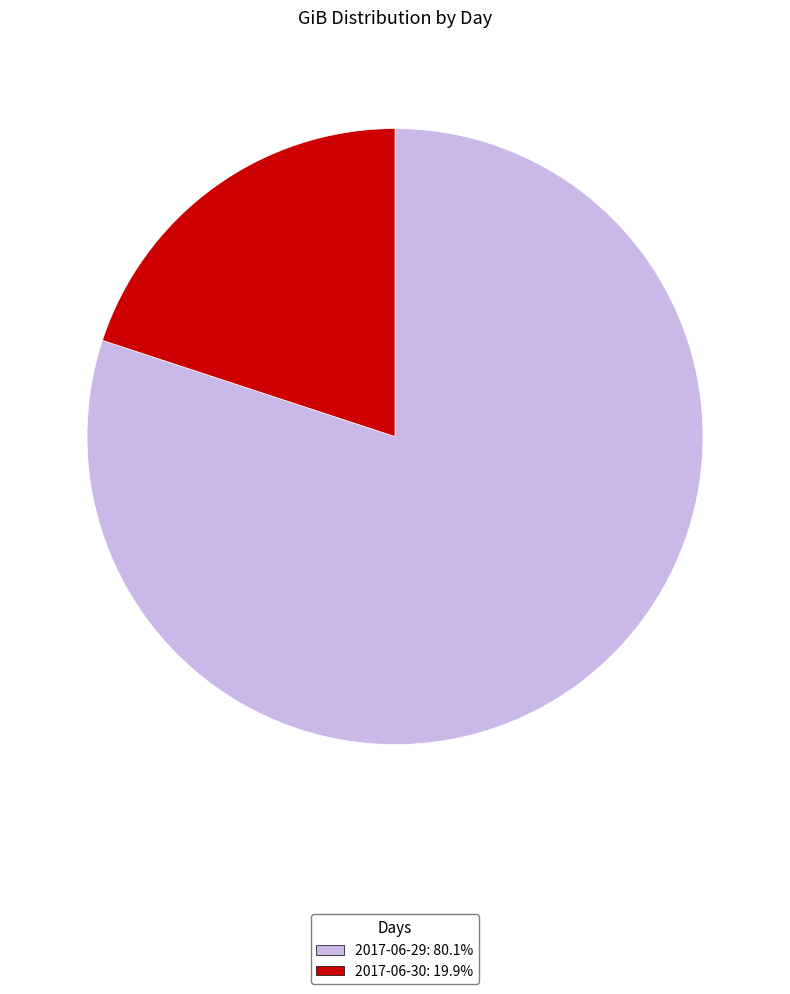

Rank the categories by value from highest to lowest.

2017-06-29, 2017-06-30